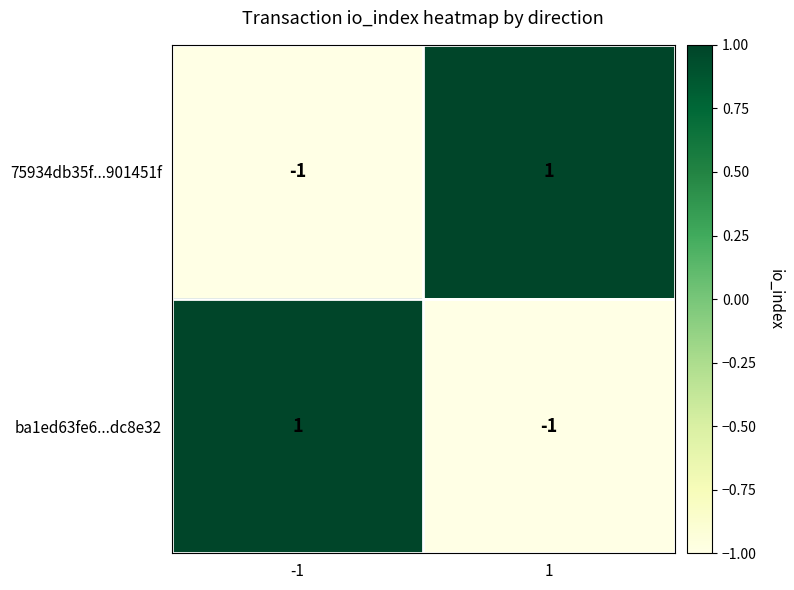

Is the value of ba1ed63fe6...dc8e32 at -1 greater than the value of 75934db35f...901451f at -1?

Yes